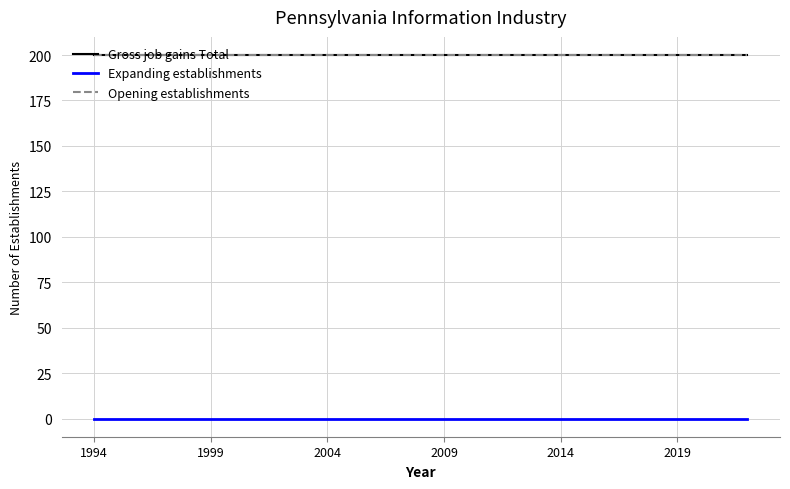

What is the value of the Opening establishments point at the 27th from the left?

200